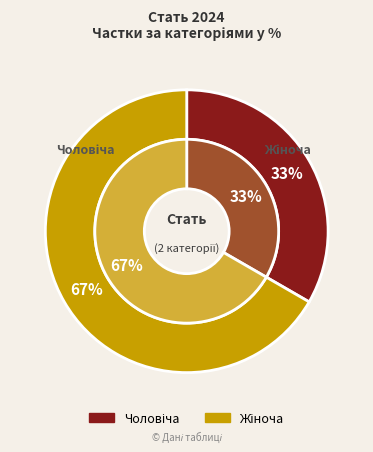

Do Чоловіча and Жіноча together represent more than half of the pie?

Yes